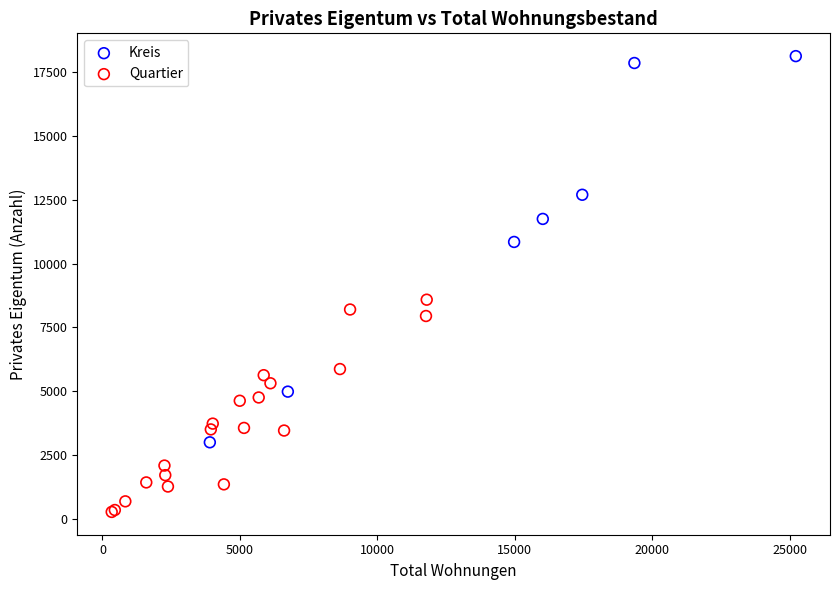

Which series reaches the maximum Y coordinate?

Kreis